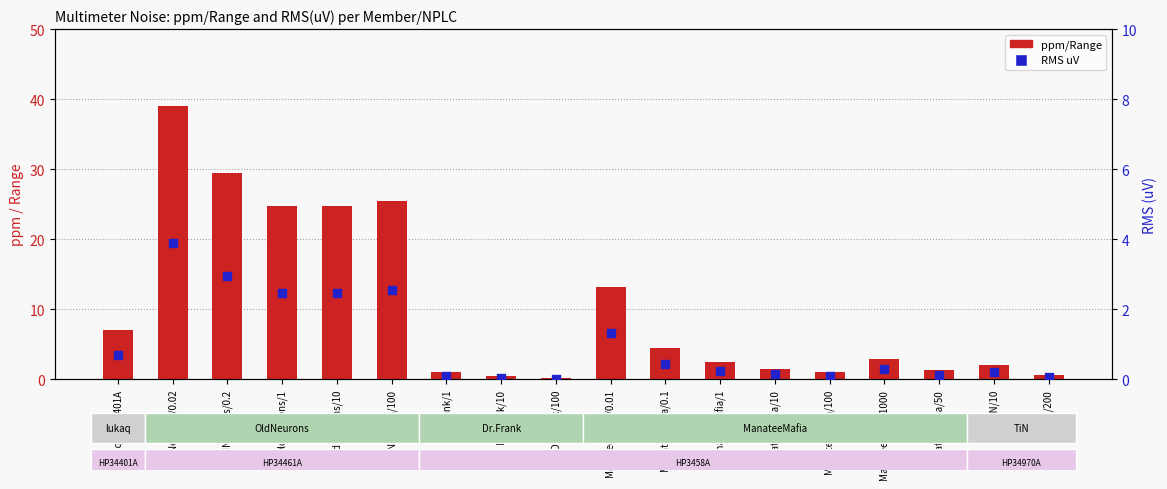

What are all the series names shown in the legend?

ppm/Range, RMS uV